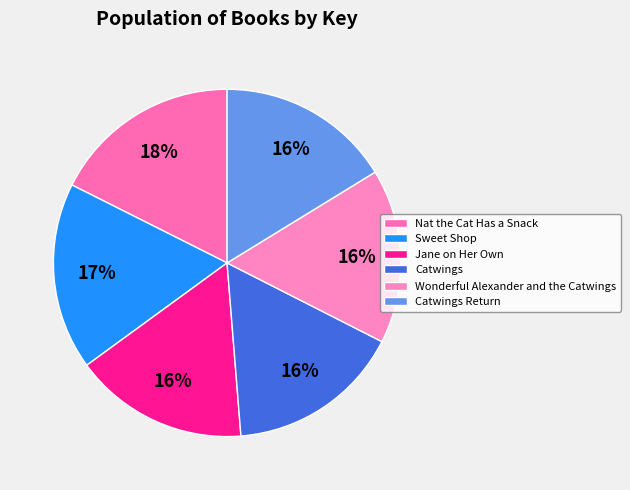

Count the number of slices in the pie.

6